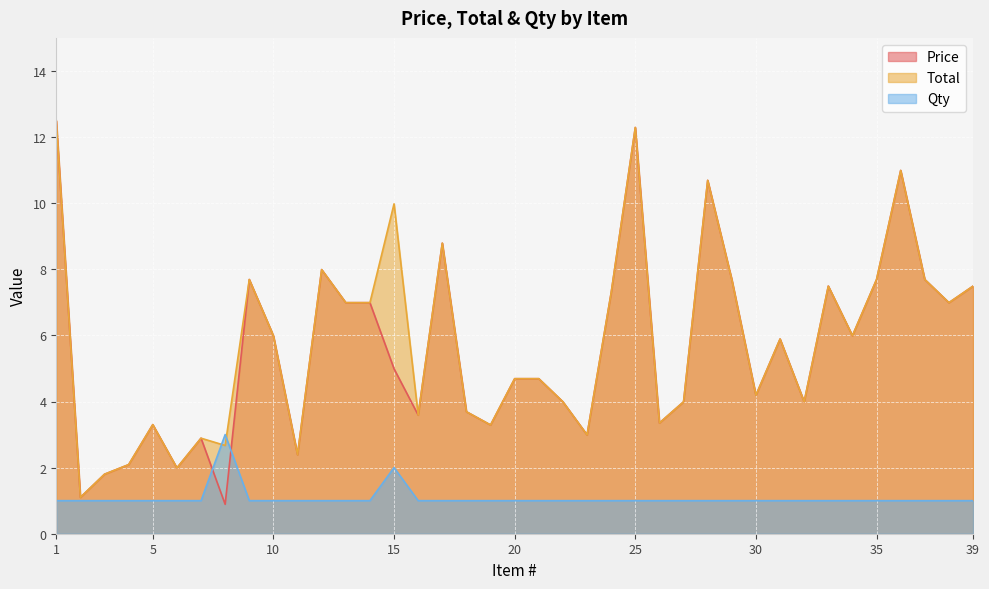

How many lines are shown in the chart?

3